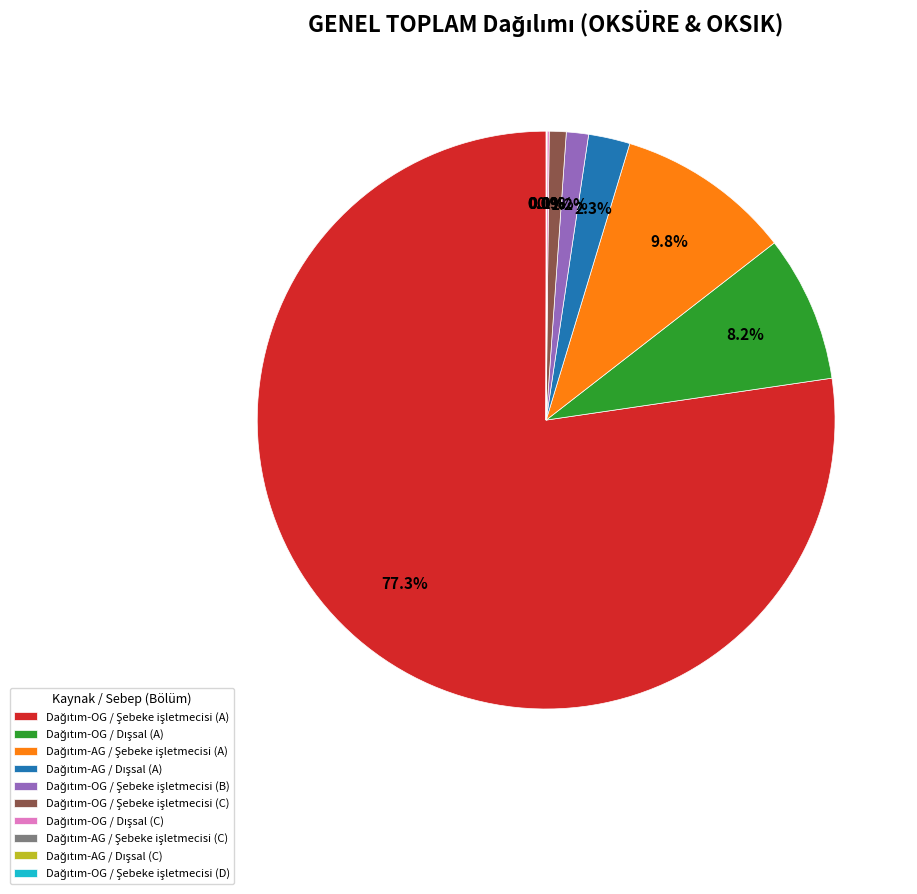

Is there any slice that represents more than half of the pie?

Yes